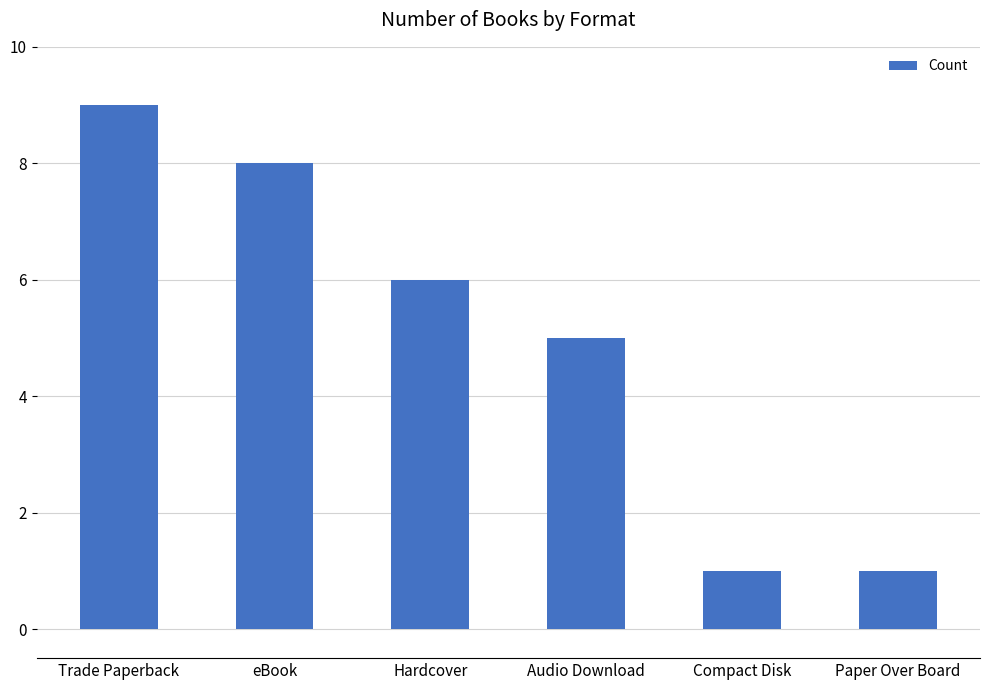

Count the values in the range 1 to 8.

5